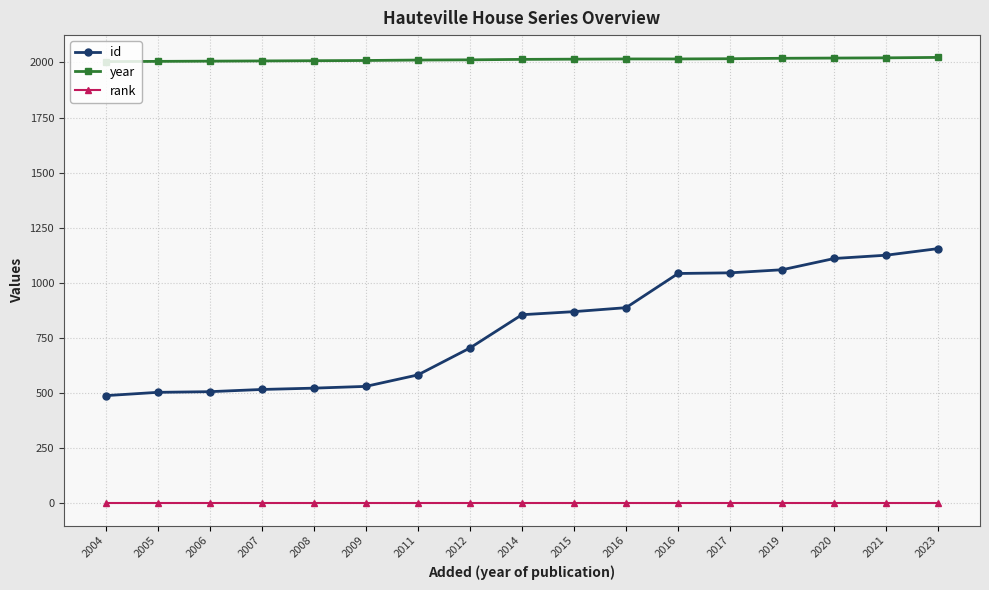

True or false: year has more than 0 points higher than both neighbors.

False